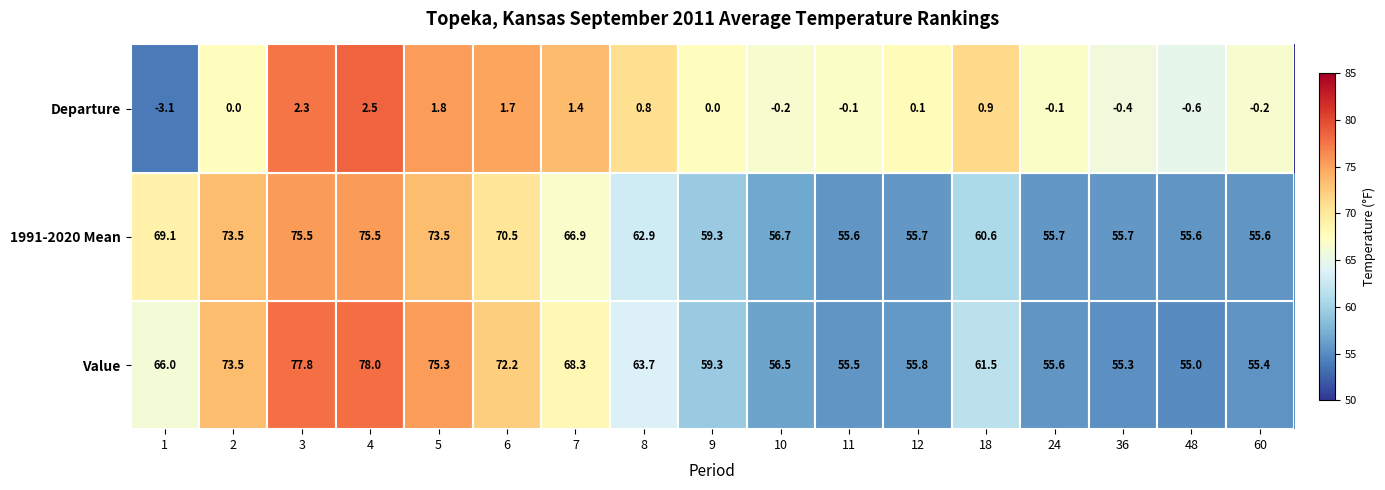

Which series has the largest range (max minus min)?

Value